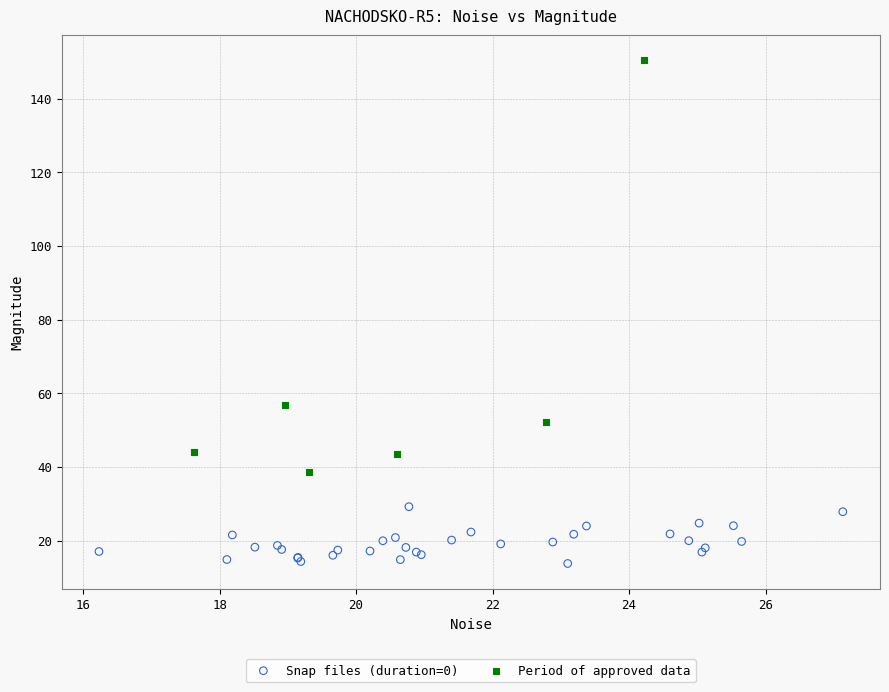

Which series reaches the maximum Y coordinate?

Period of approved data